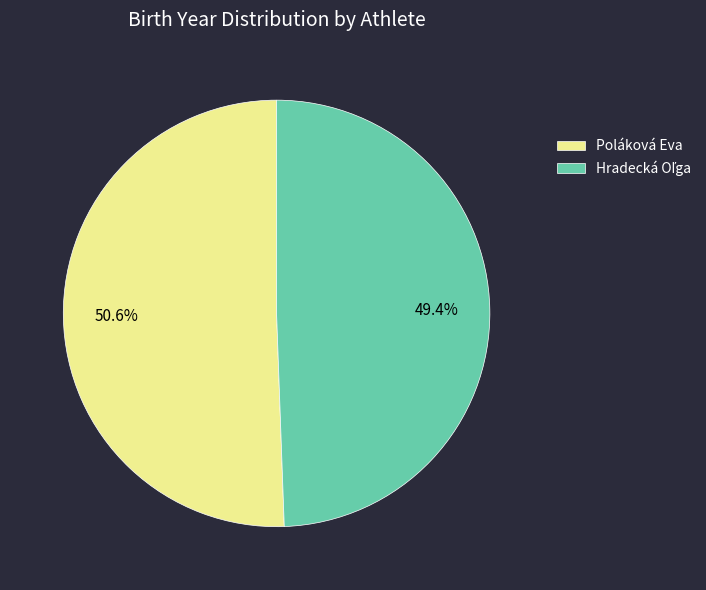

How much of the chart is everything except Poláková Eva?

49.4%